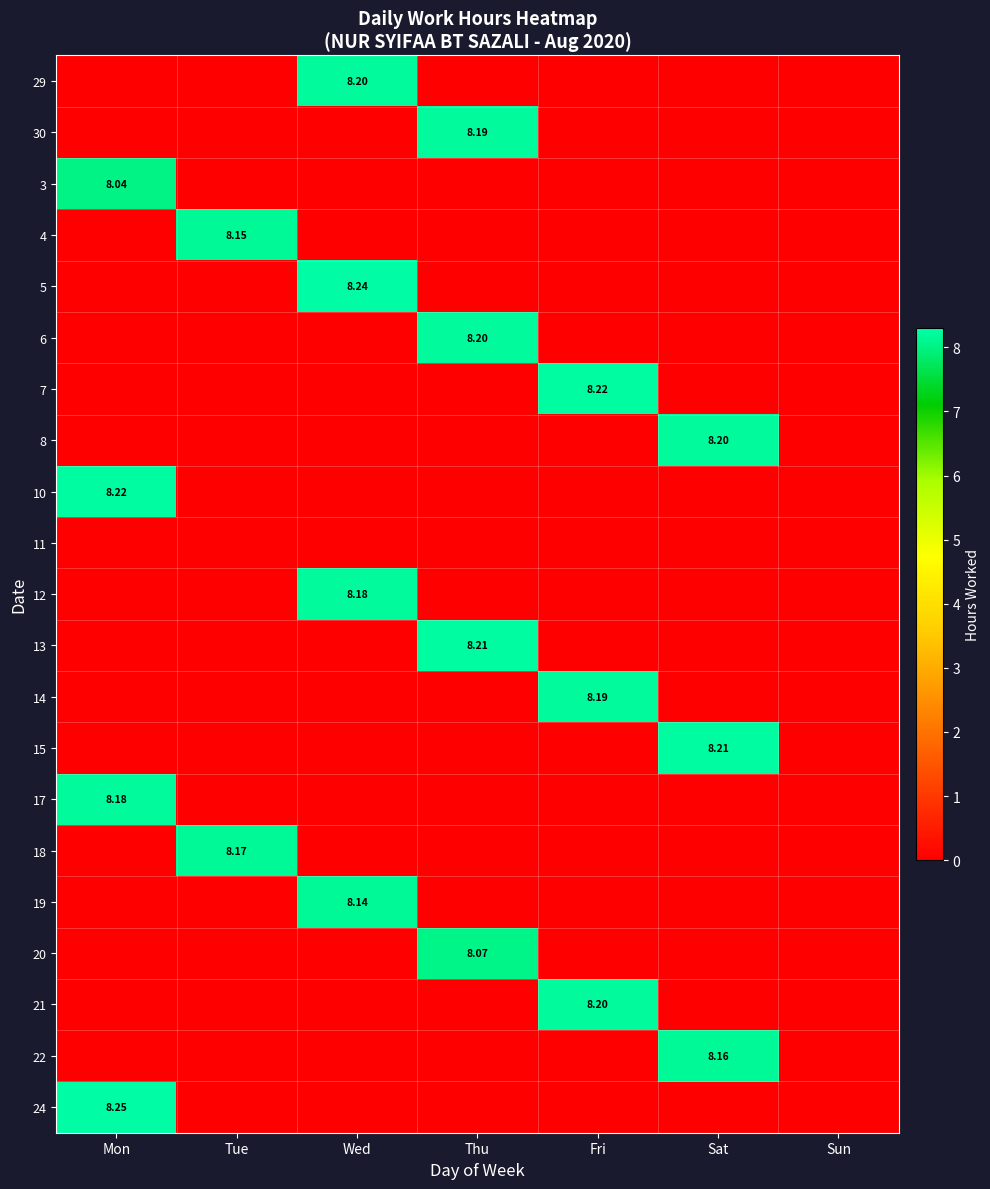

How many values in 30 are above zero?

1